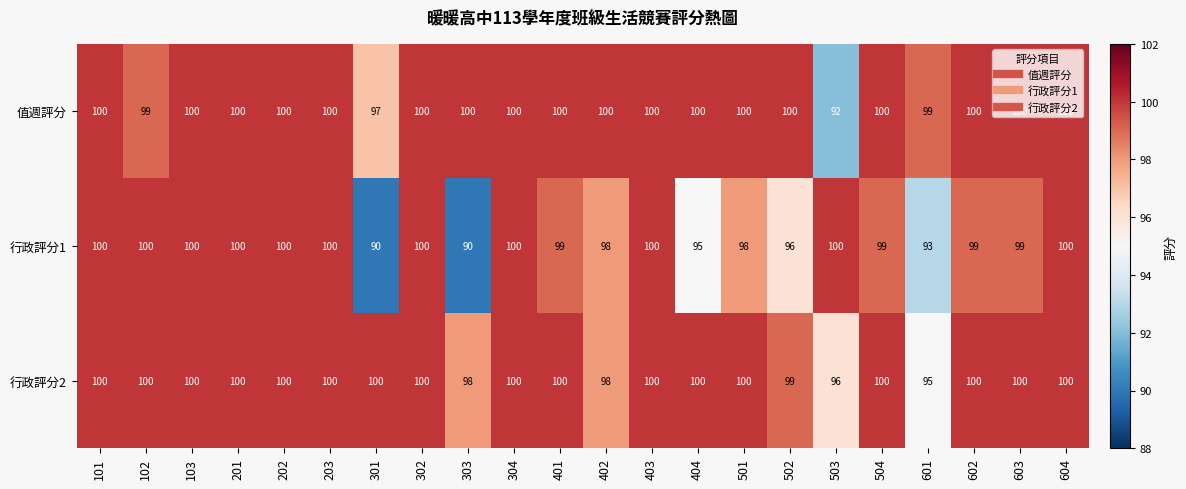

What is the maximum value shown in the chart?

100